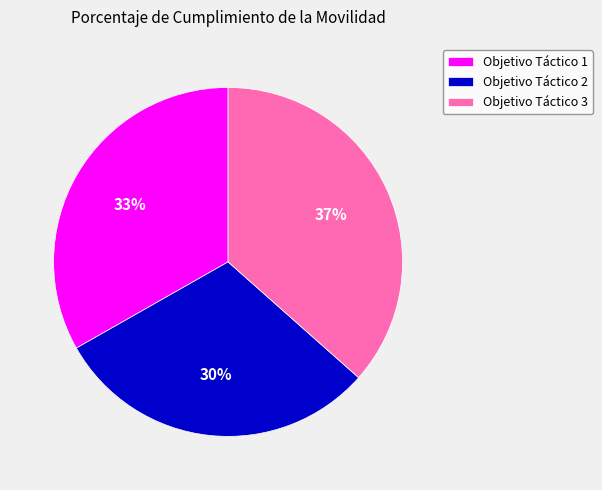

To the nearest percent, what is the average slice percentage?

33%